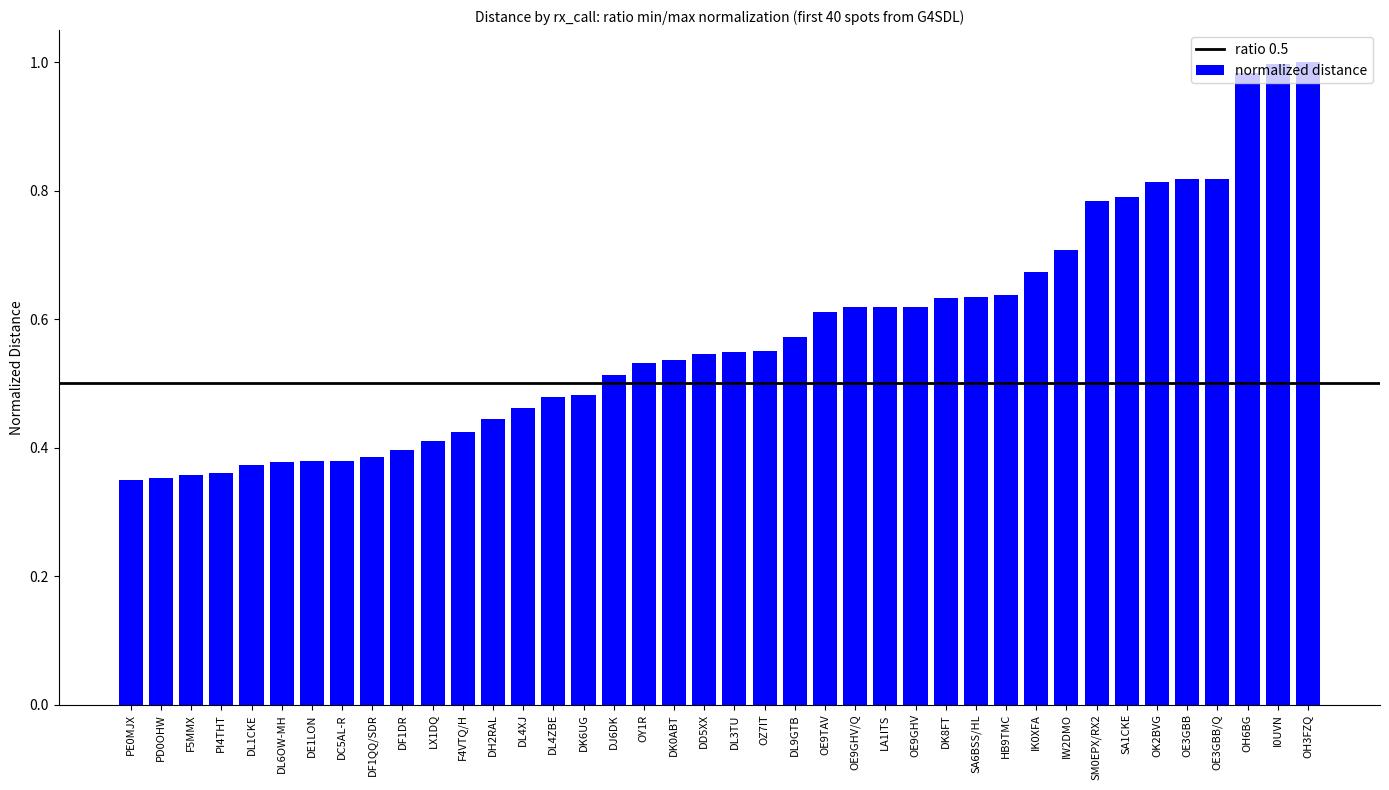

True or false: the data shows 0.4 at DF1QQ/SDR.

True